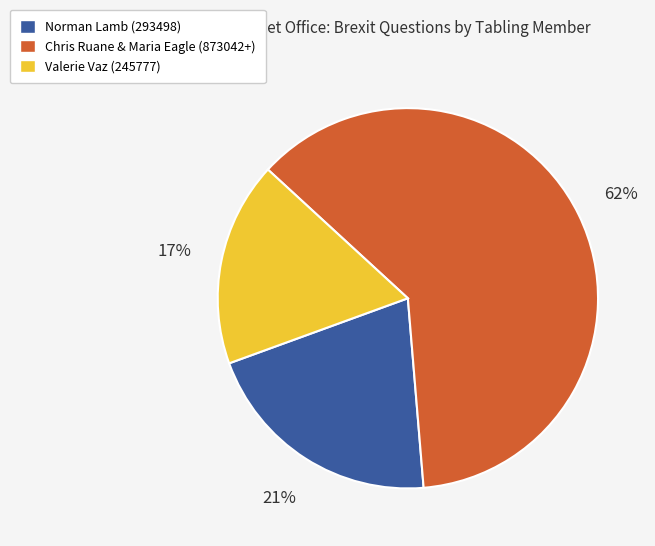

Which has a higher value, Valerie Vaz (245777) or Norman Lamb (293498)?

Norman Lamb (293498)